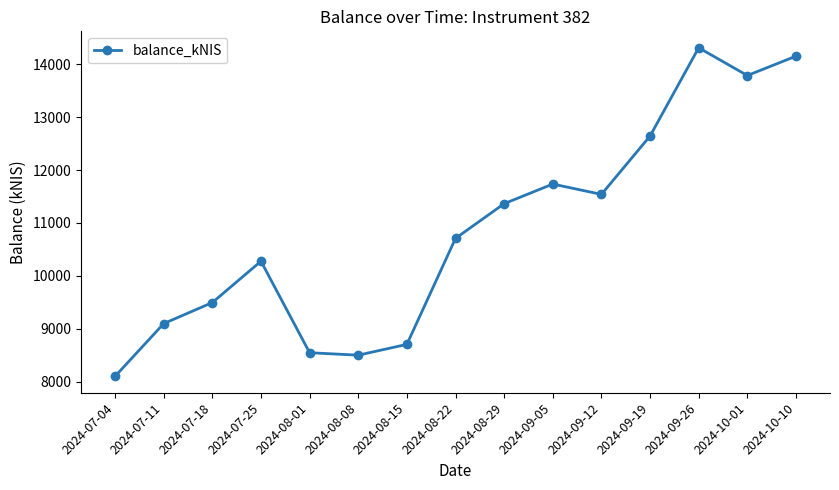

Is it true that the value at 2024-07-04 is 8105.3?

True